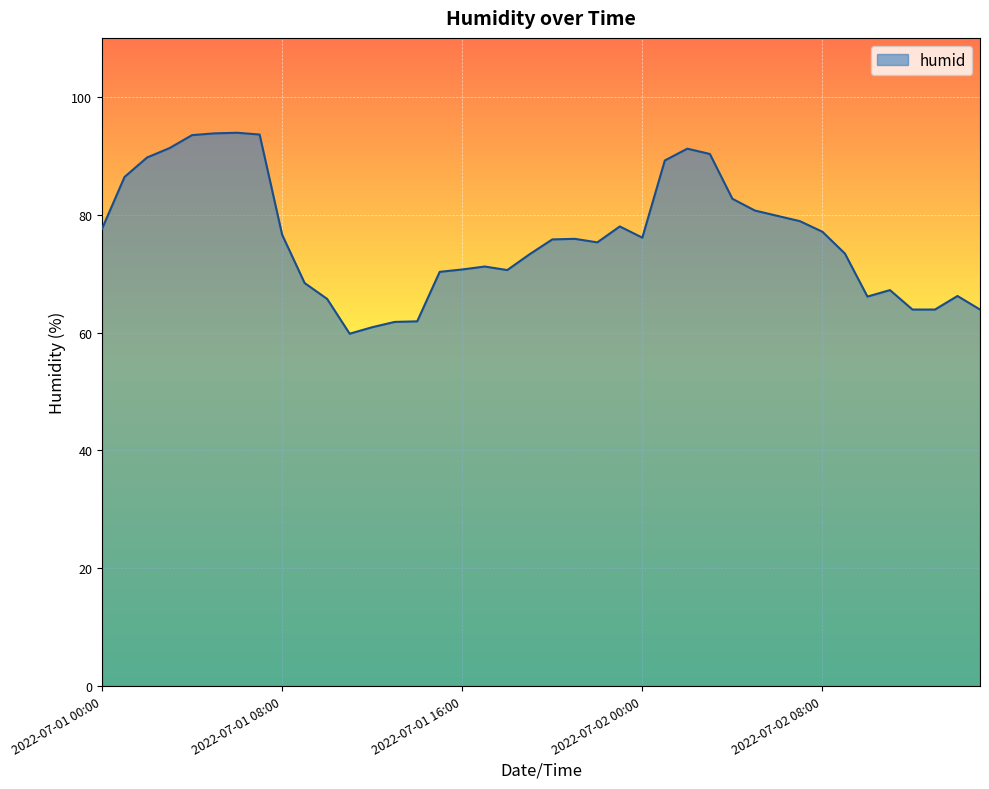

True or false: the data has more than 2 interior local peaks.

True